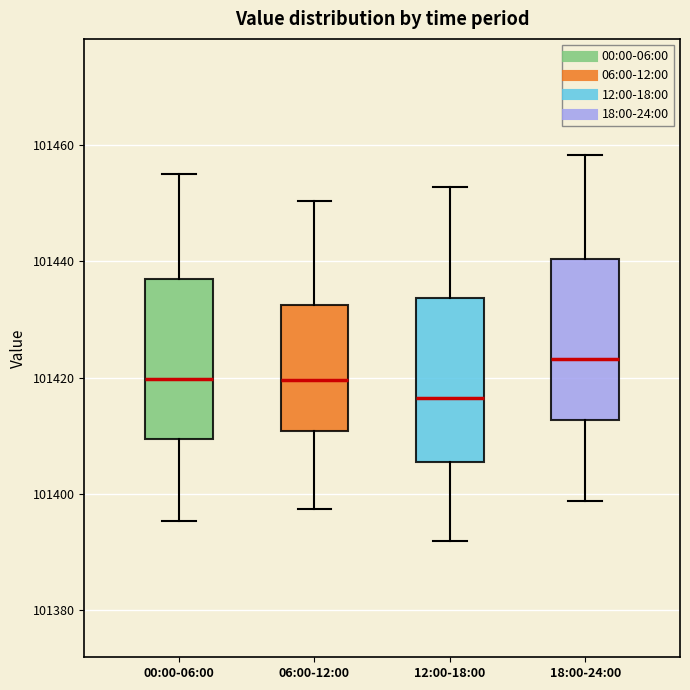

Reading left to right, read every box against the y-axis: the position of its median line, the range the box covers, and the ends of its whiskers. The values are not printed on the chart, so give them approximately, as read against the axis.

00:00-06:00: median 101420, box 101410 to 101436, whiskers 101396 to 101456
06:00-12:00: median 101420, box 101410 to 101432, whiskers 101398 to 101450
12:00-18:00: median 101416, box 101406 to 101434, whiskers 101392 to 101452
18:00-24:00: median 101424, box 101412 to 101440, whiskers 101398 to 101458